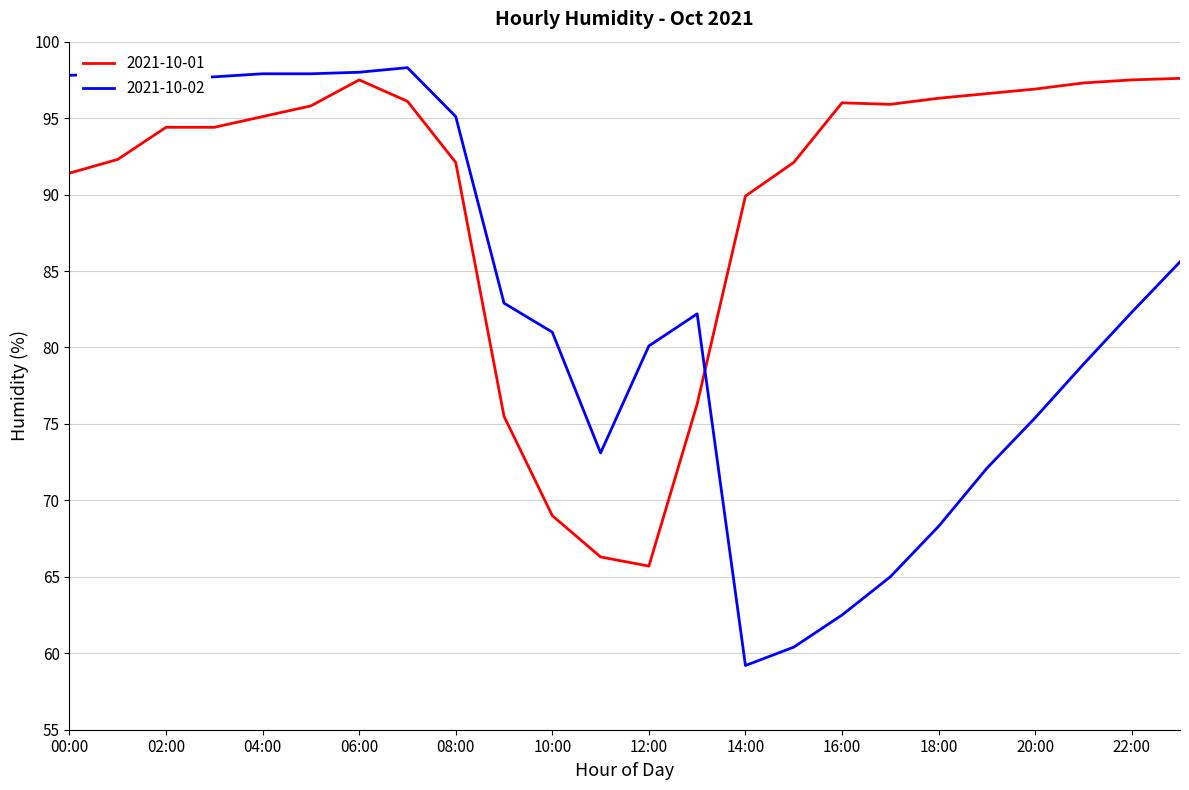

Which series has the widest spread of values?

2021-10-02